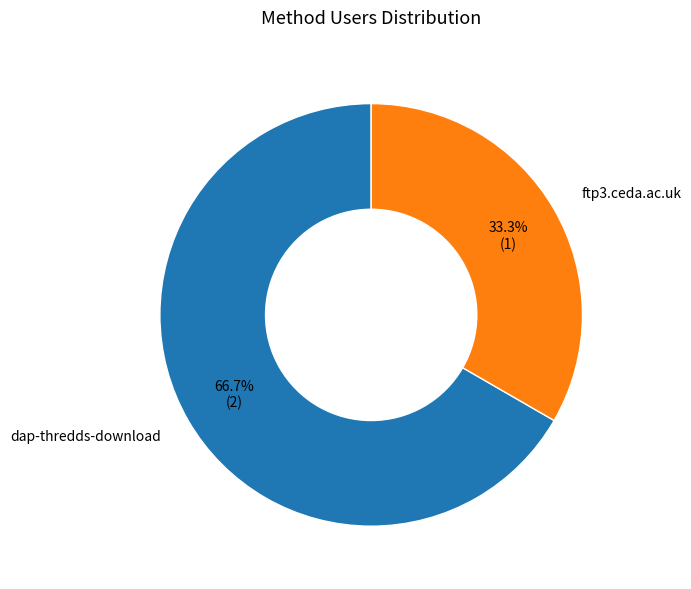

What percentage do ftp3.ceda.ac.uk and dap-thredds-download together represent?

100.0%